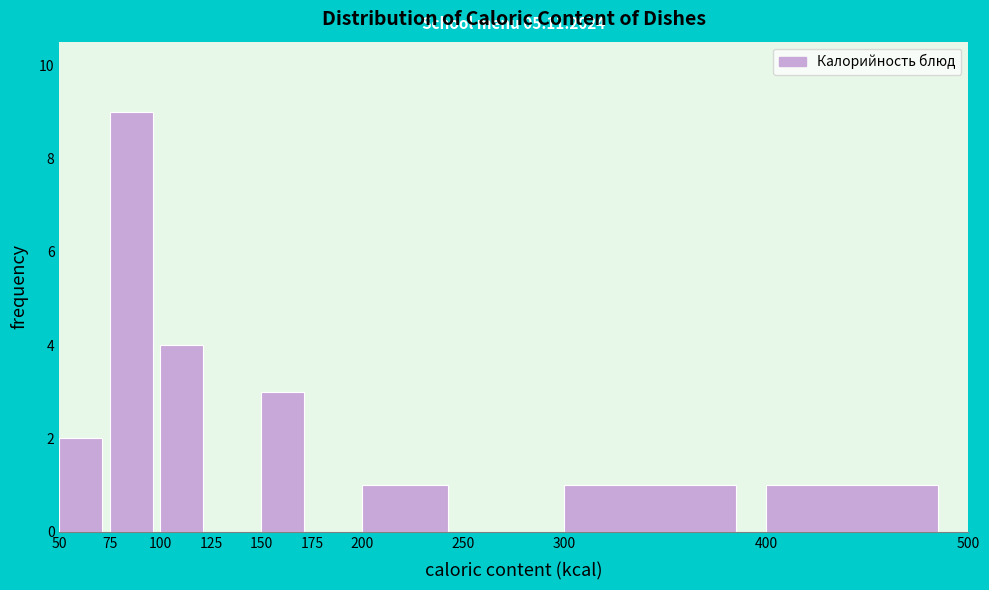

Which range on the x-axis has the tallest bar?

75 to 100